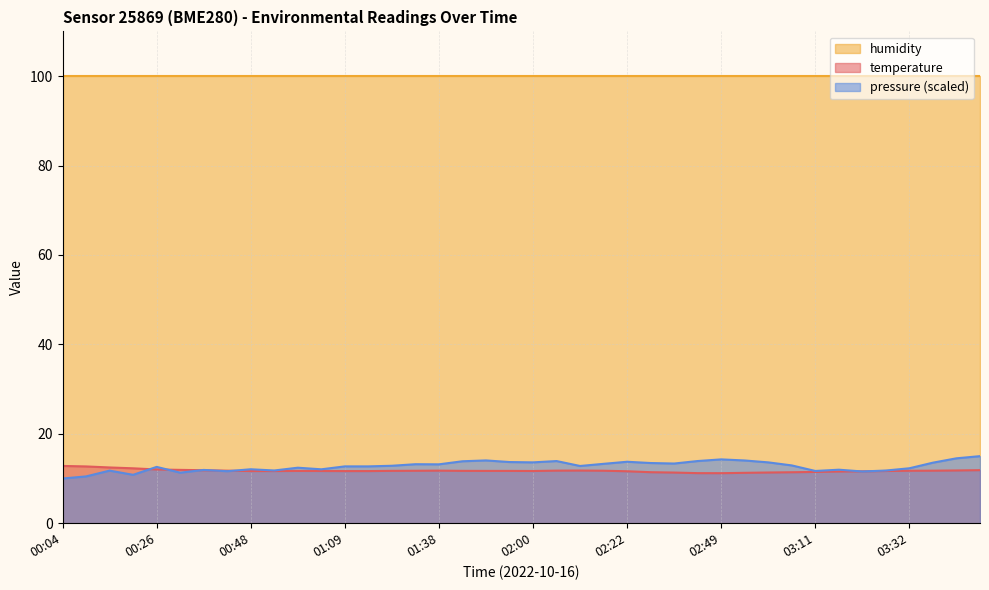

What is the difference between the second highest and second lowest values?

1.5